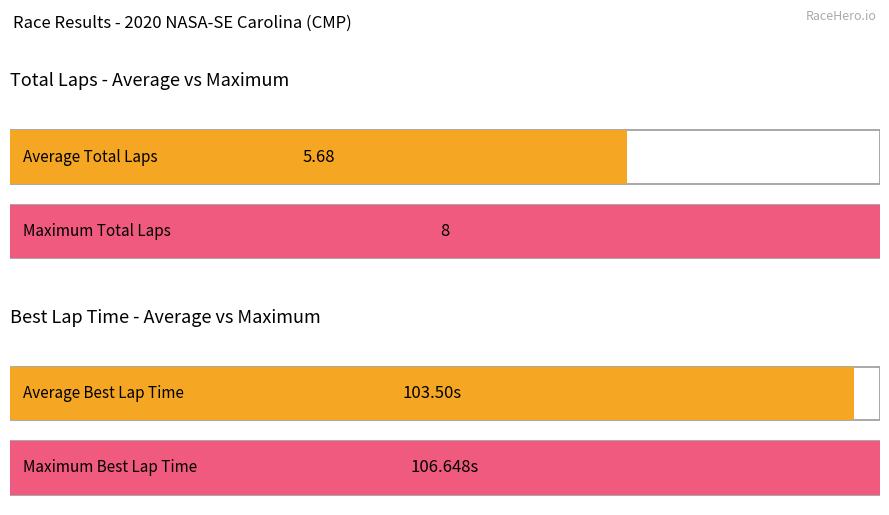

Which series has the largest total across all categories?

Best Lap time